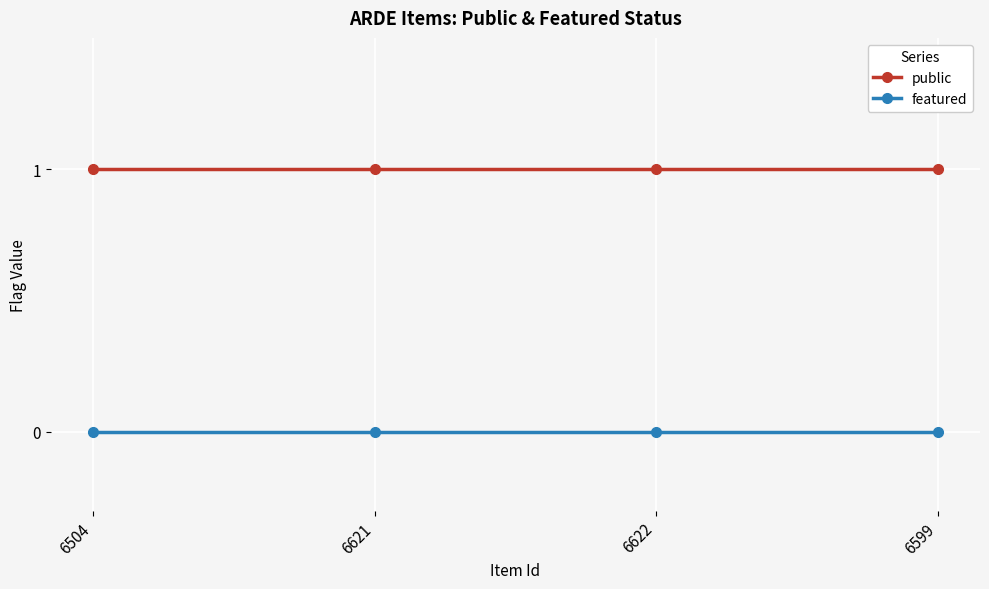

List the series in order of their peak value, highest first.

public, featured